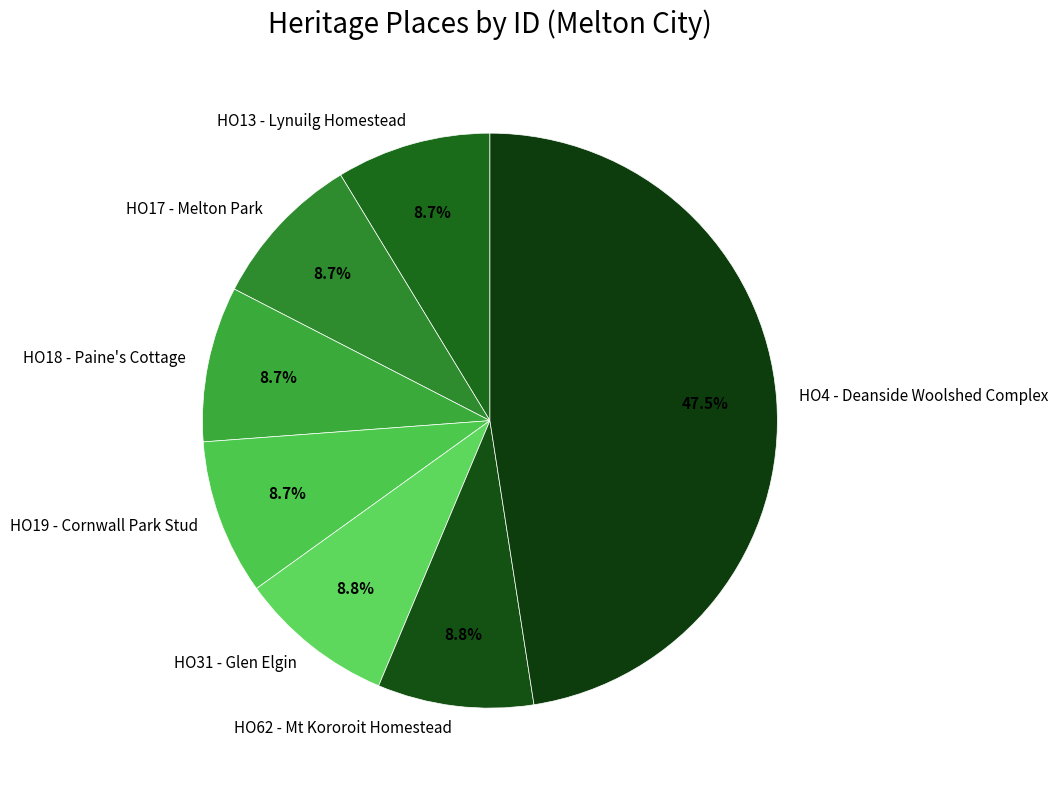

The HO18 - Paine's Cottage slice represents 9% of the pie. True or false?

True